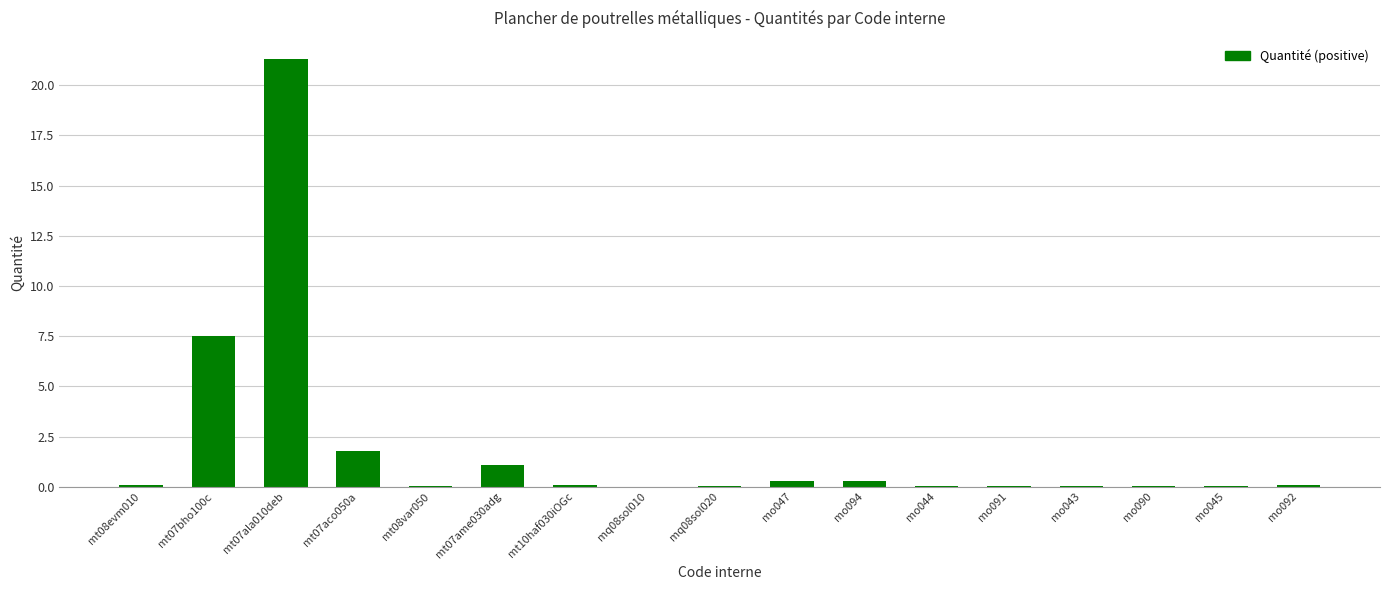

What is the sum of all values?

32.8